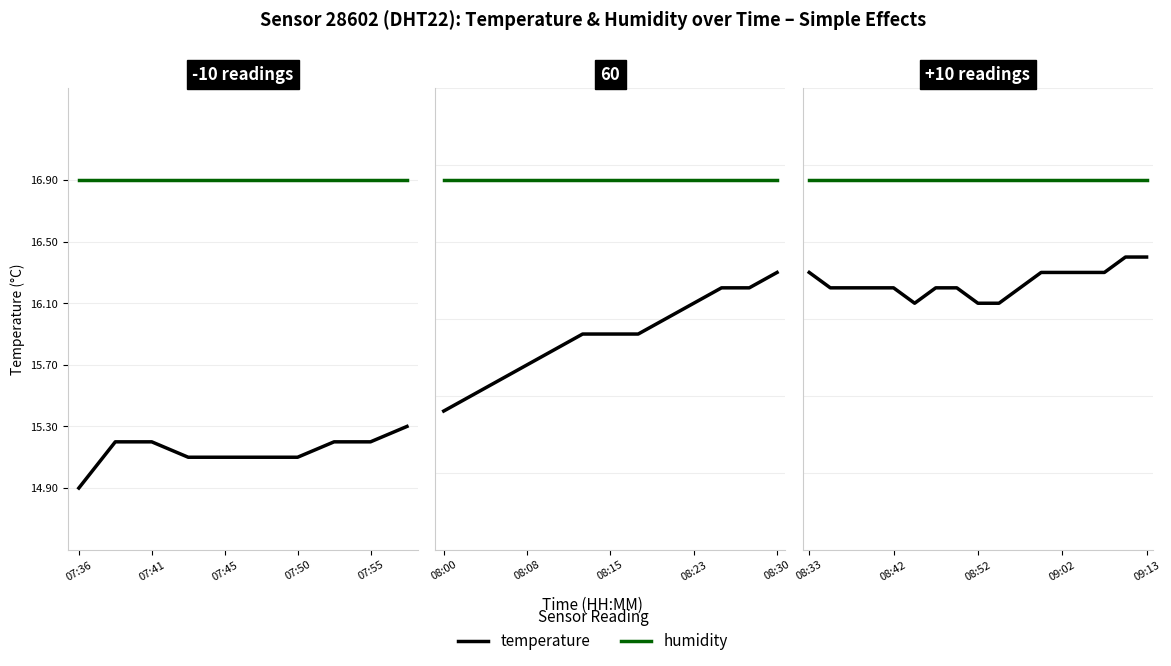

True or false: humidity has a value of 6.6 at 9.

False